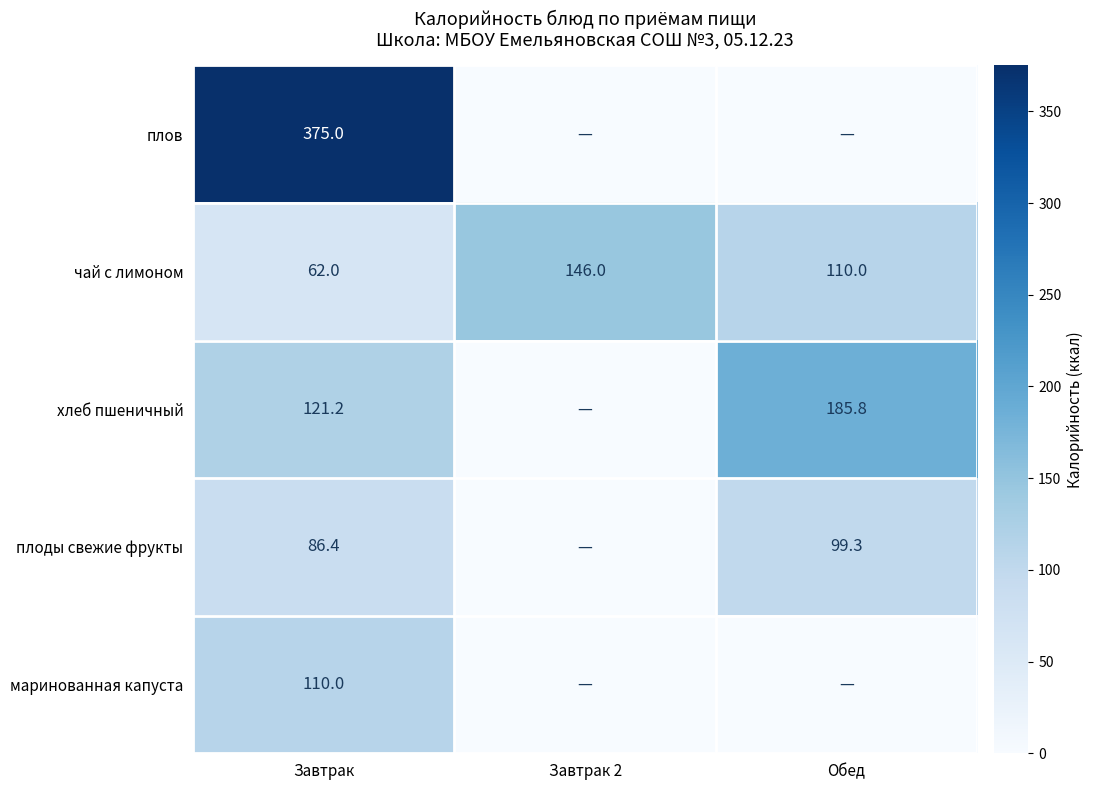

The value of чай с лимоном at Обед is 110.0. True or false?

True